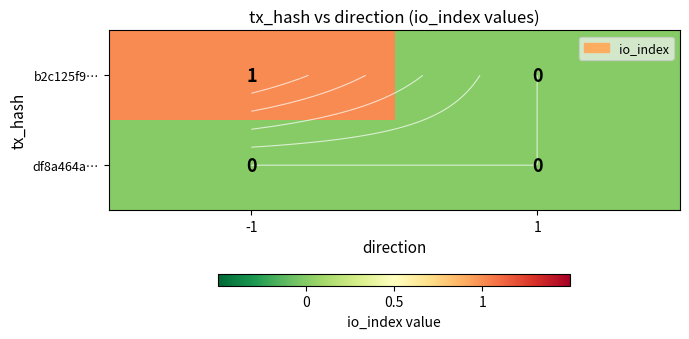

At which label is df8a464a… closest to 0?

-1